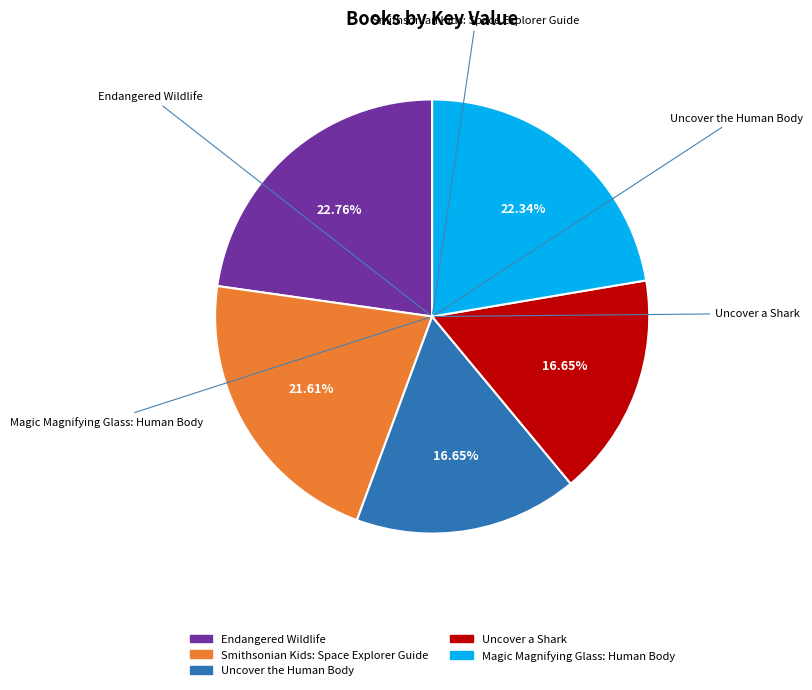

What is the total percentage of Uncover a Shark and Uncover the Human Body?

33.3%